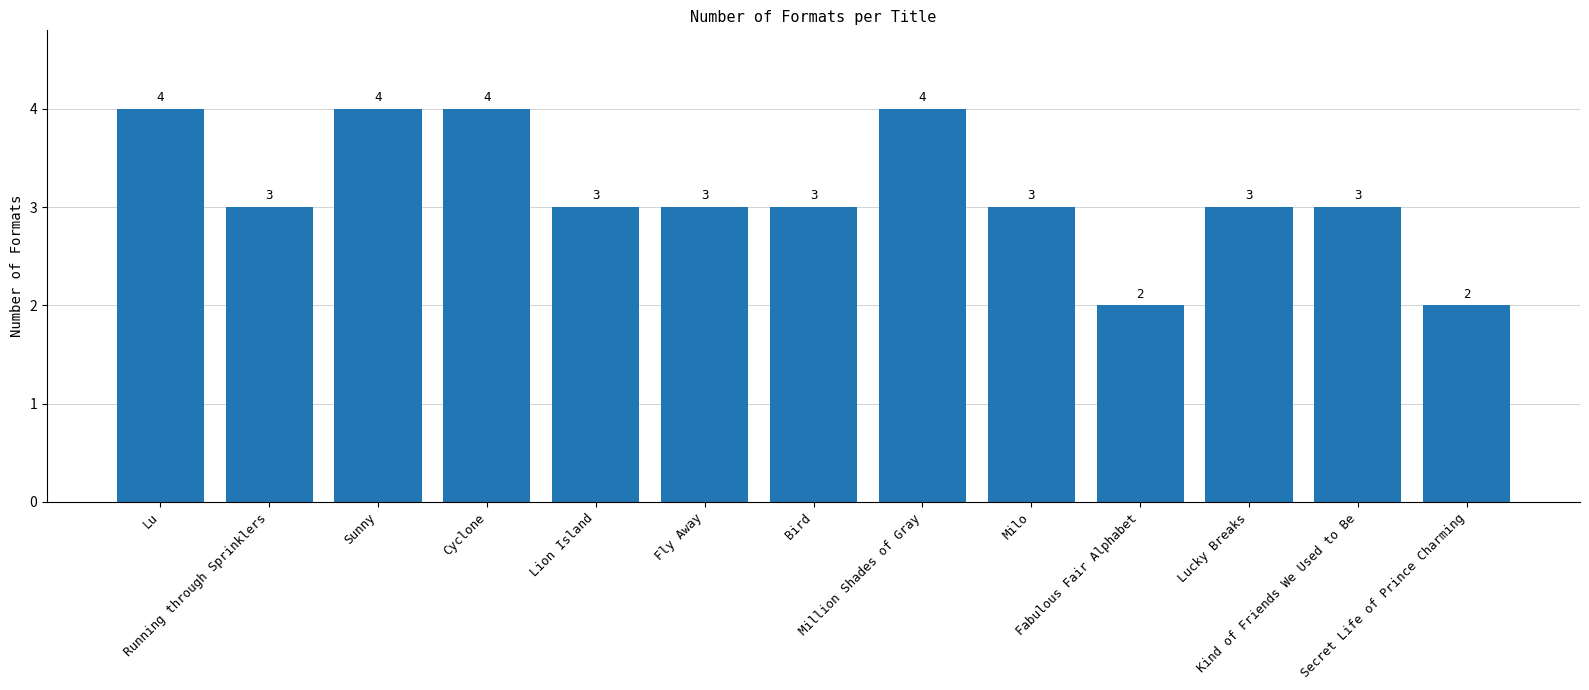

True or false: the data shows 2 at Secret Life of Prince Charming.

True